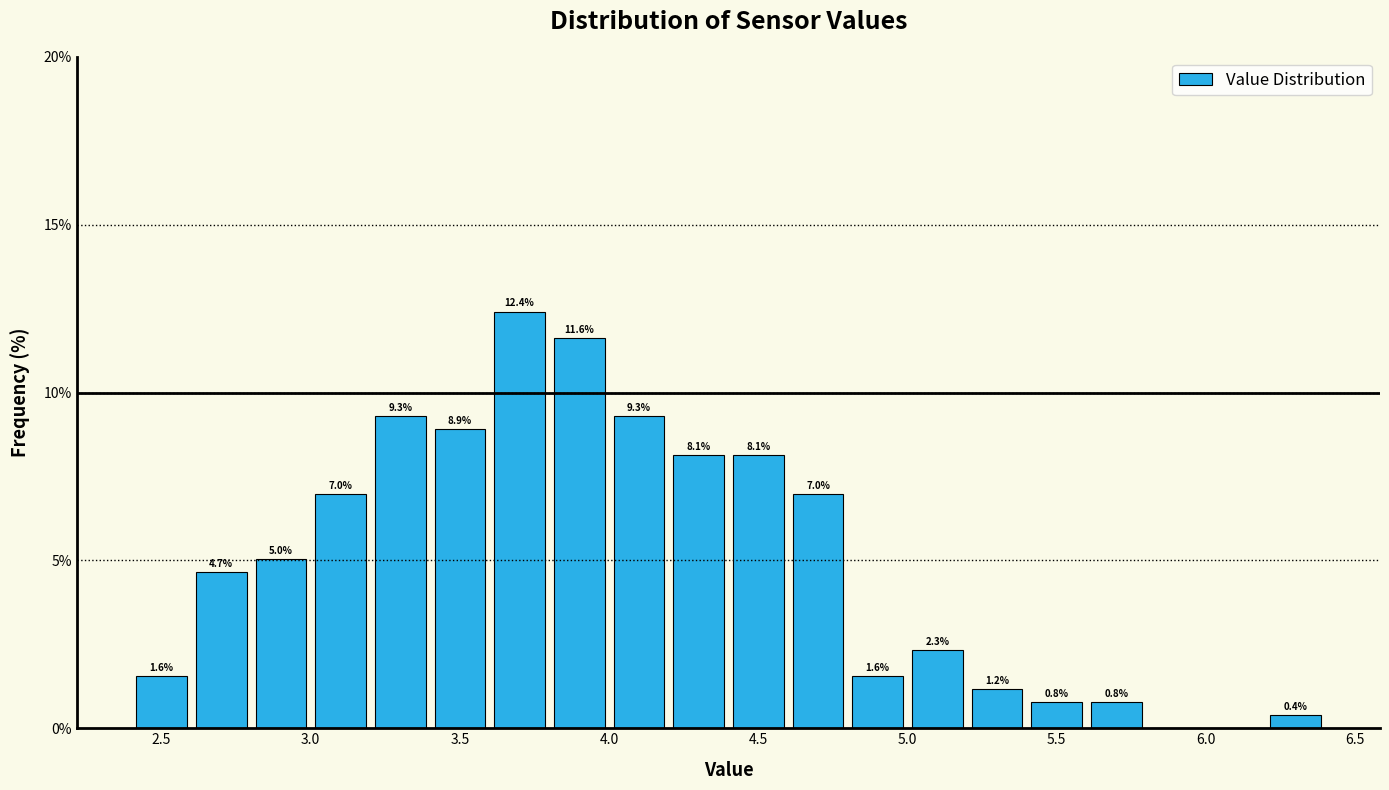

Which range on the x-axis has the tallest bar?

3.6 to 3.8